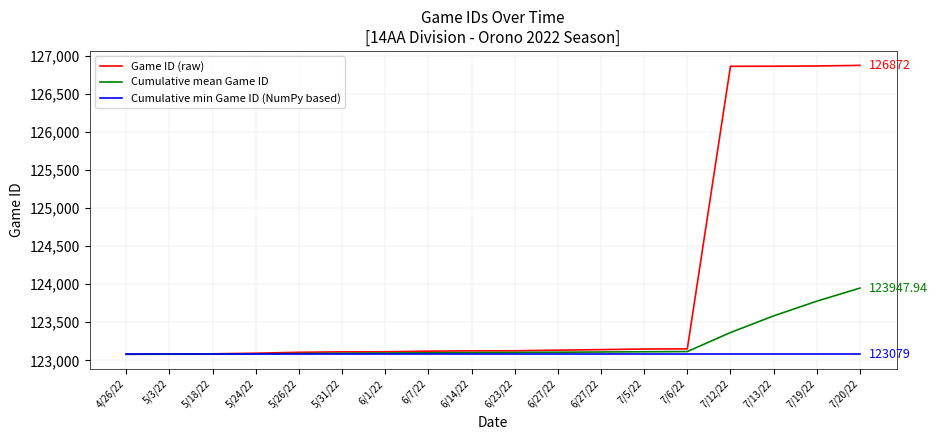

Which series has the widest spread of values?

Game ID (raw)